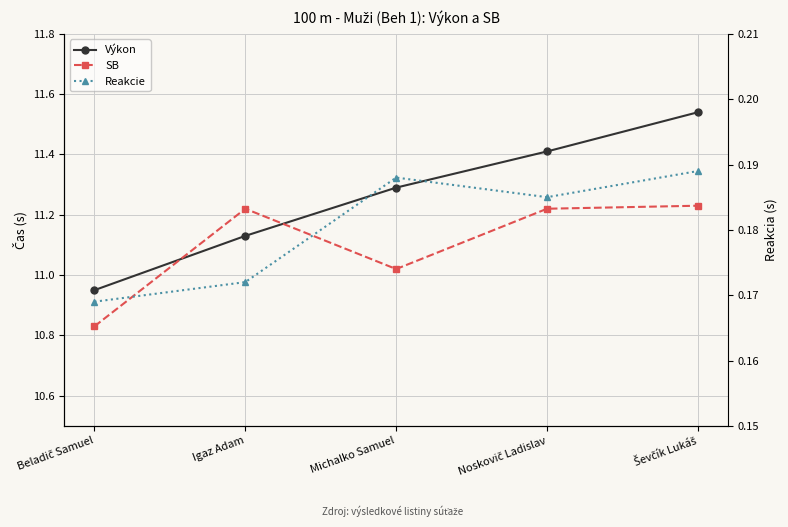

Where is the first local minimum for Reakcie?

Noskovič Ladislav